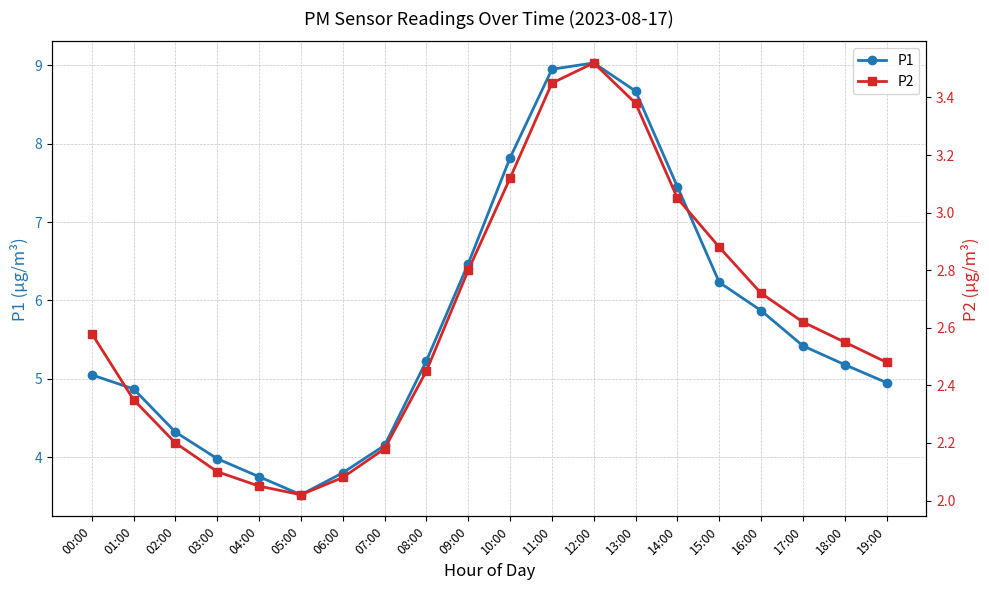

At which category does the chart reach its minimum across all series?

05:00